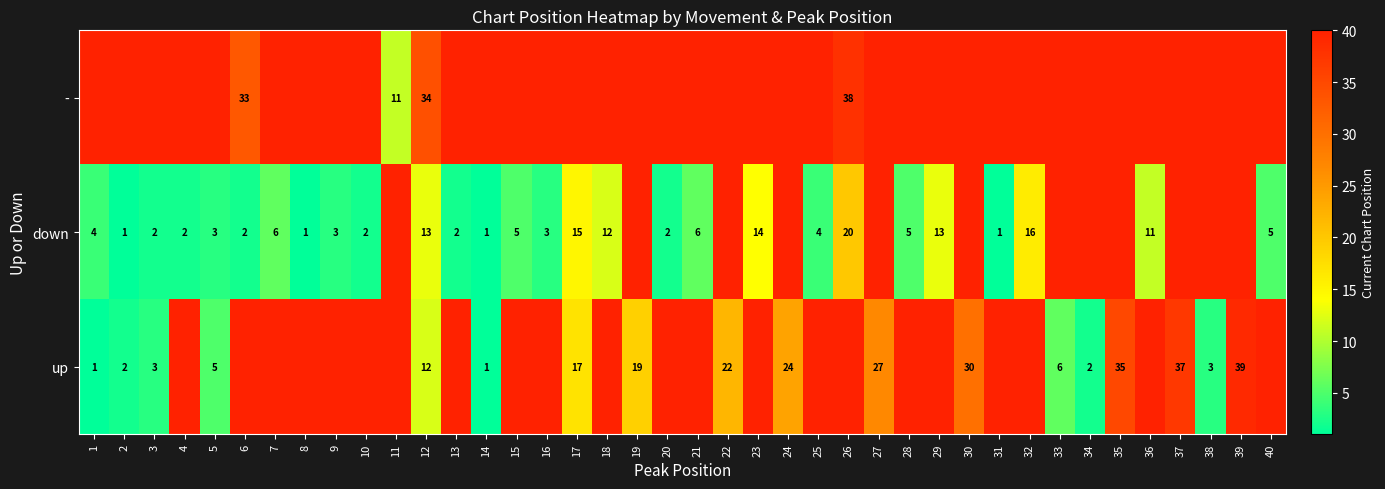

What is the sum of the down values at 7 and 18?

18